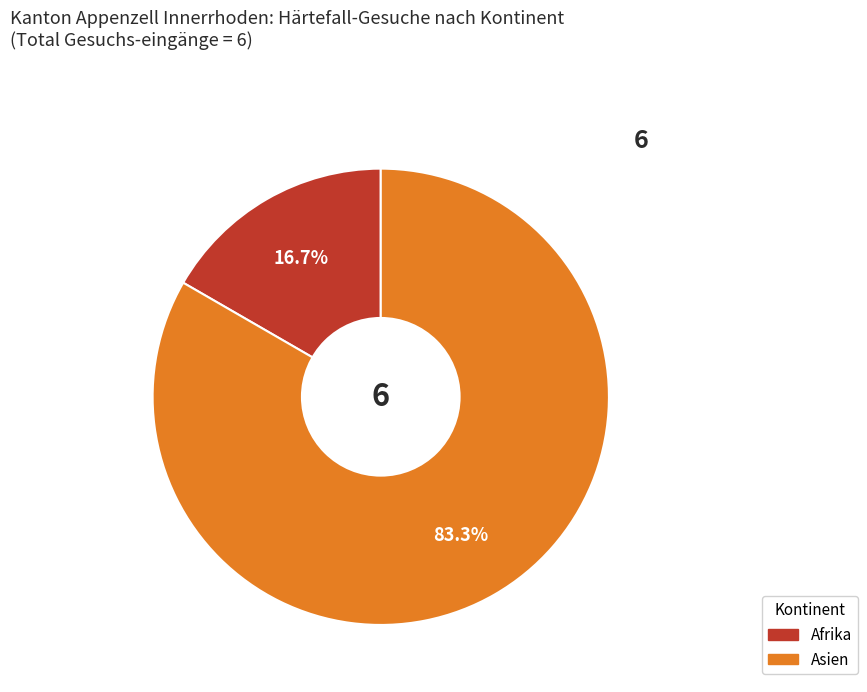

Is there any slice that represents more than half of the pie?

Yes